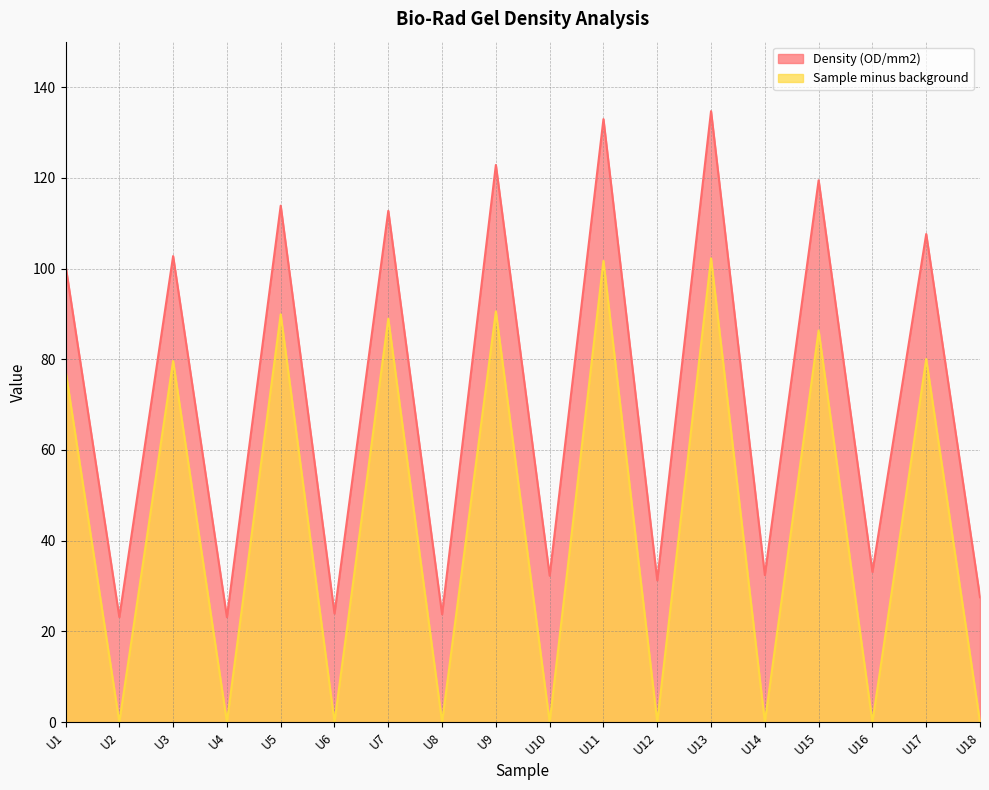

List the series in order of their peak value, lowest first.

Sample minus background, Density (OD/mm2)